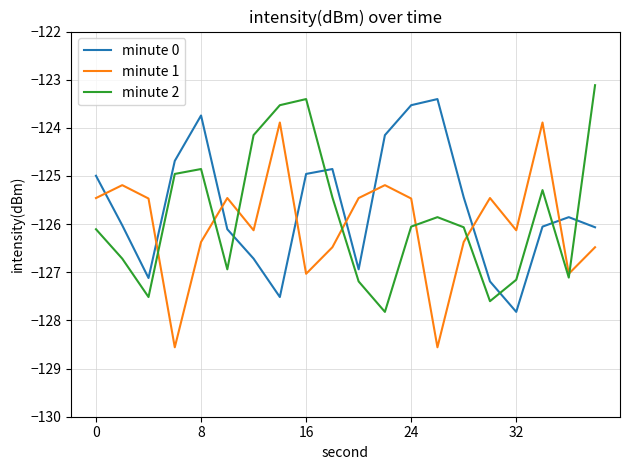

After their last crossing, which series has the higher values: minute 1 or minute 0?

minute 0